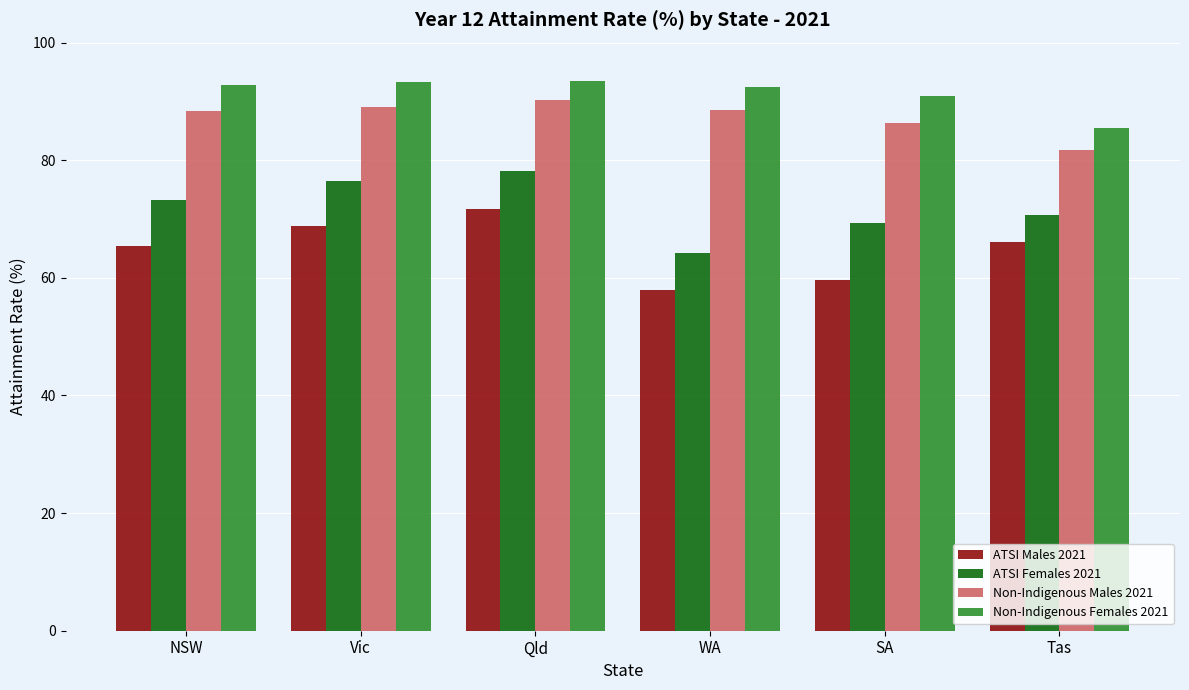

What is the difference between the maximum and minimum values in the Non-Indigenous Males 2021 series?

8.5